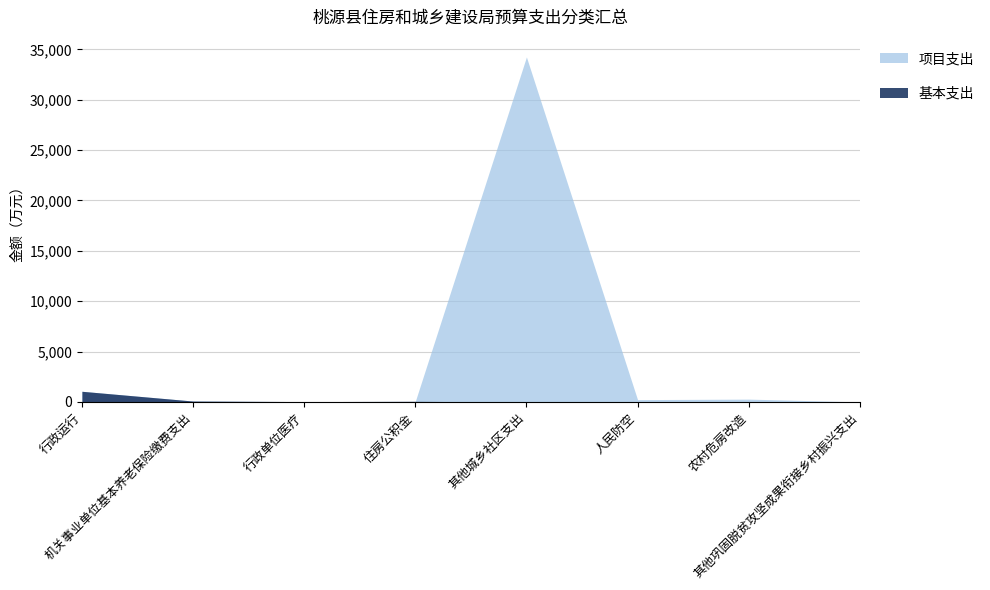

True or false: 项目支出 has a value of -12155.3 at 住房公积金.

False